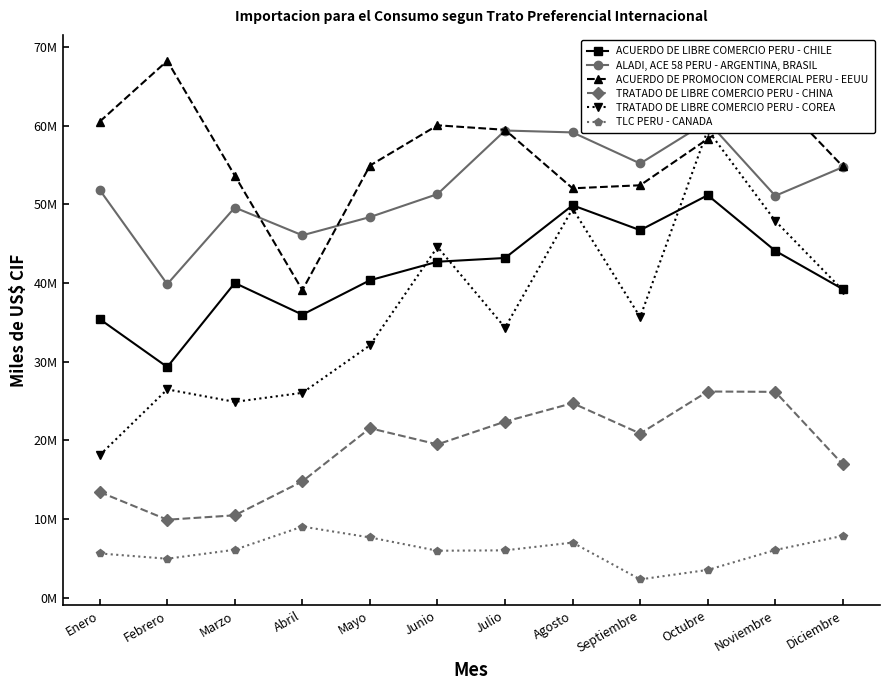

What value does the ACUERDO DE PROMOCION COMERCIAL PERU - EEUU series have at Abril?

39087402.0